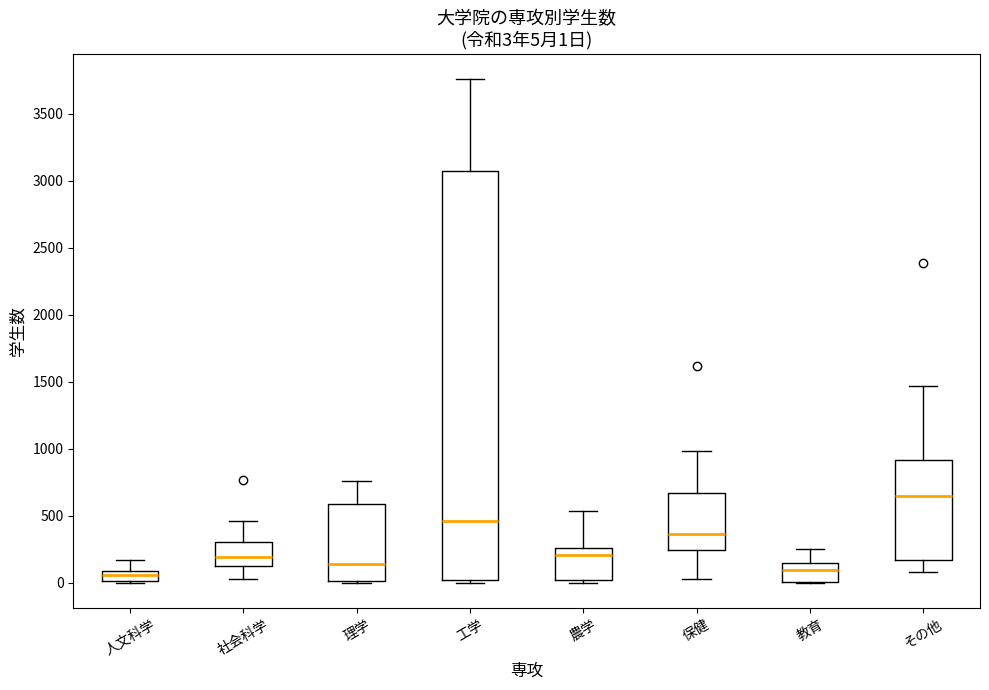

Which box is the tallest, from its lower edge to its upper edge?

工学